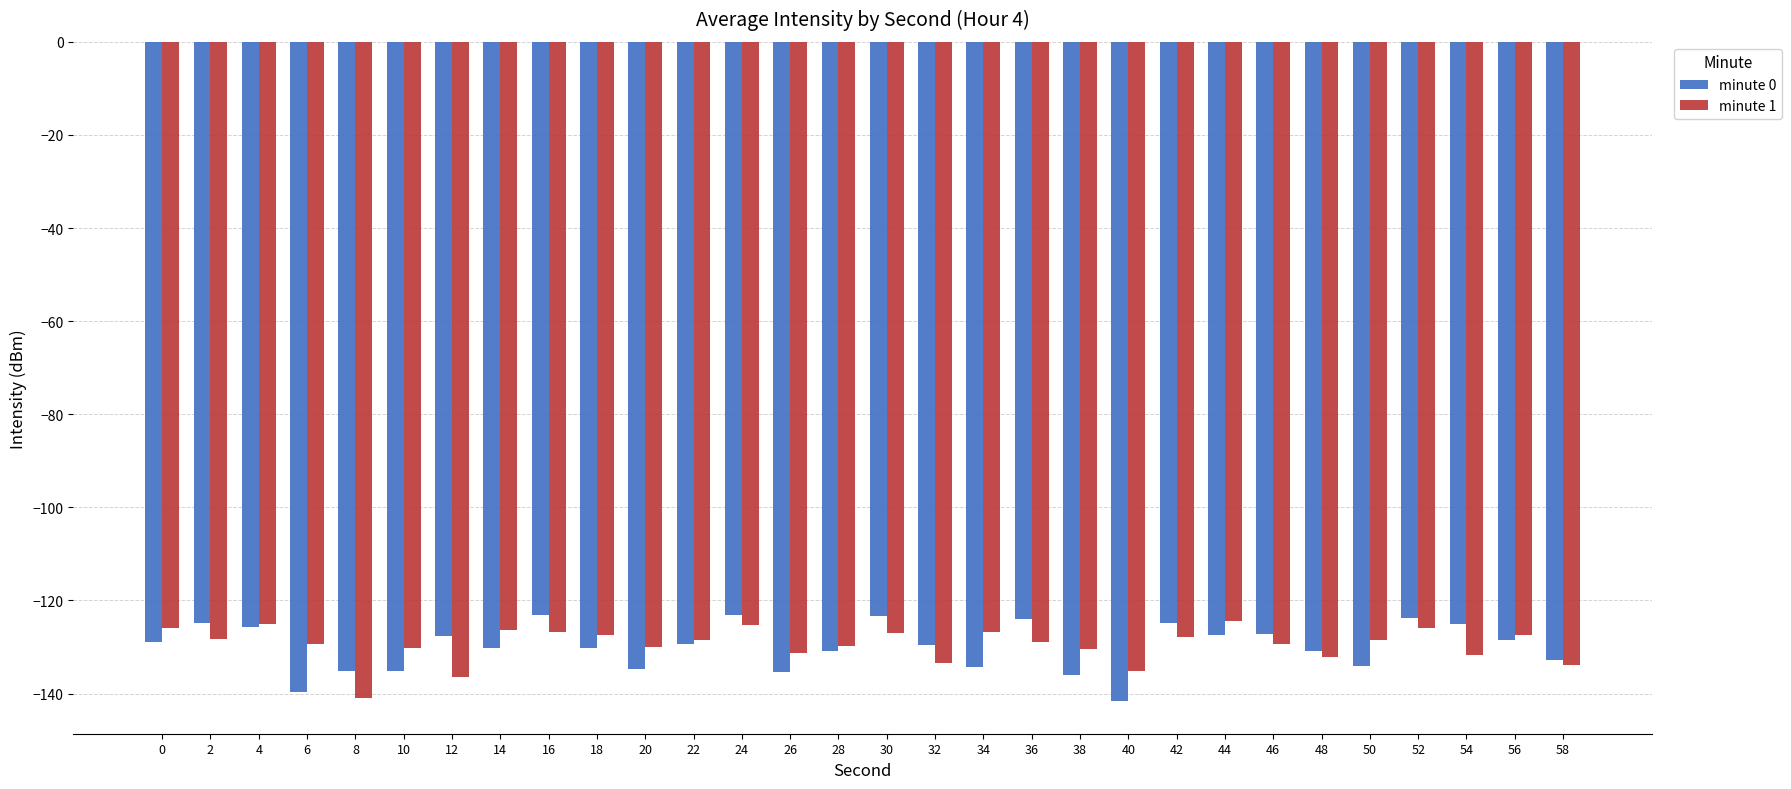

Count the number of categories in the chart.

30